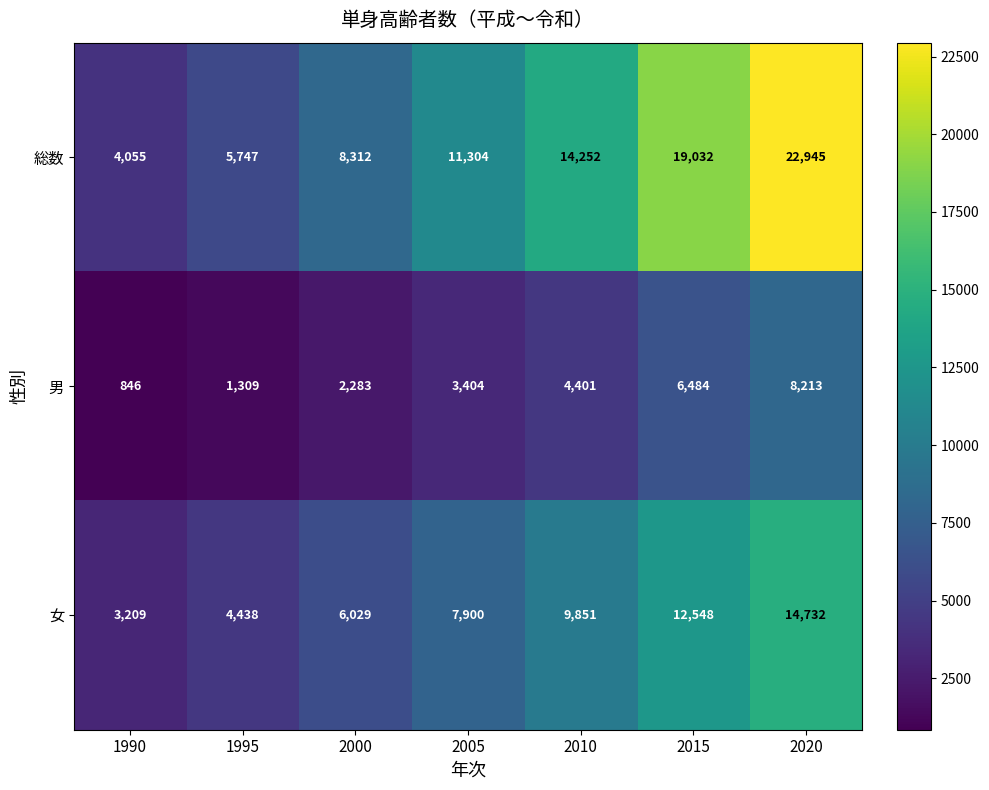

Which series has the largest total across all categories?

総数